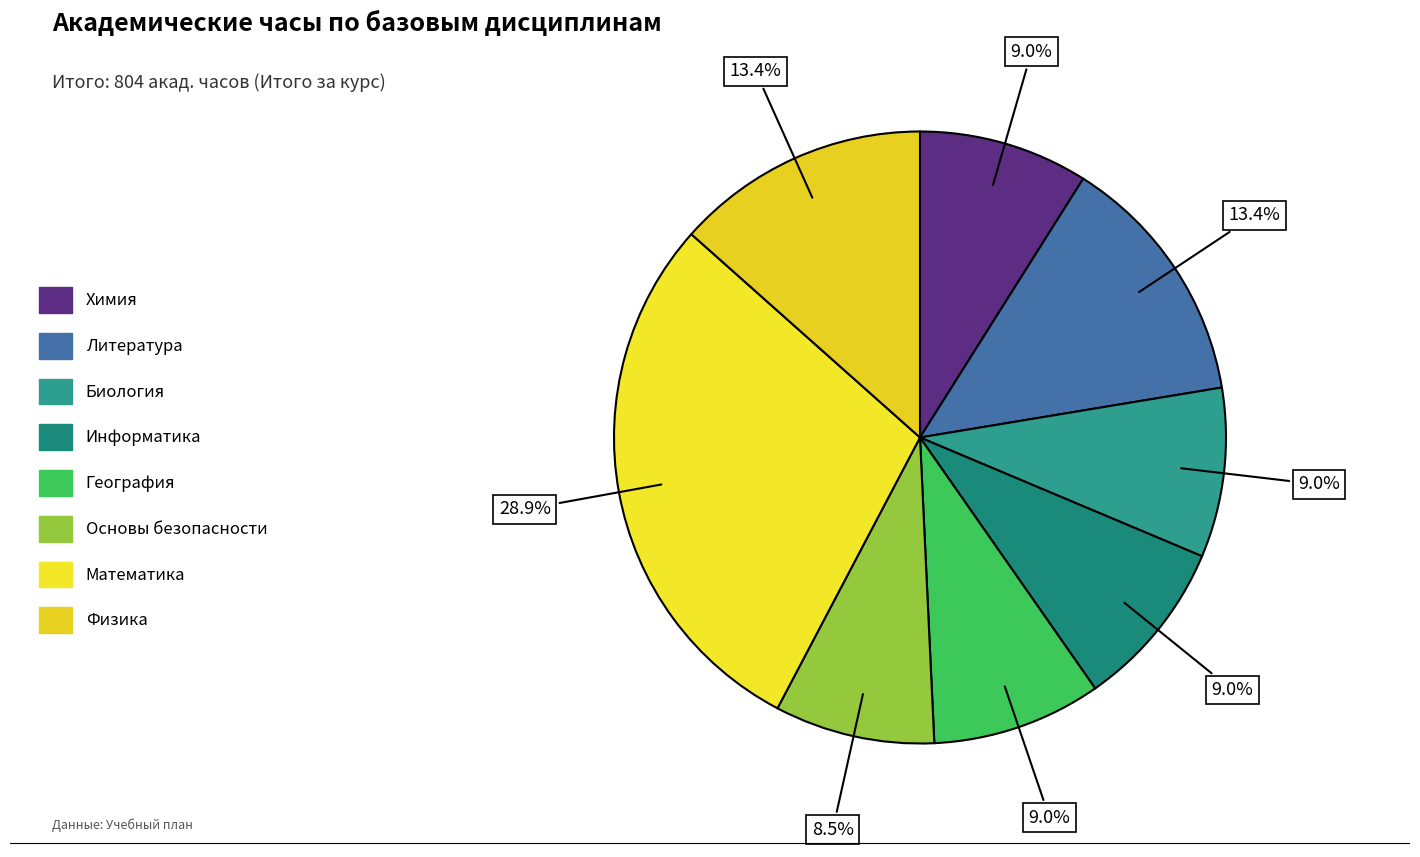

To the nearest percent, what is the difference between the largest and smallest slice percentages?

20%